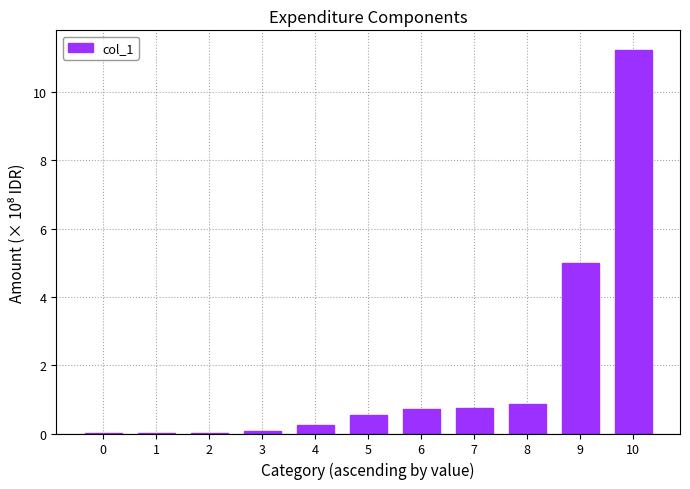

Which category has the highest value across all series?

10